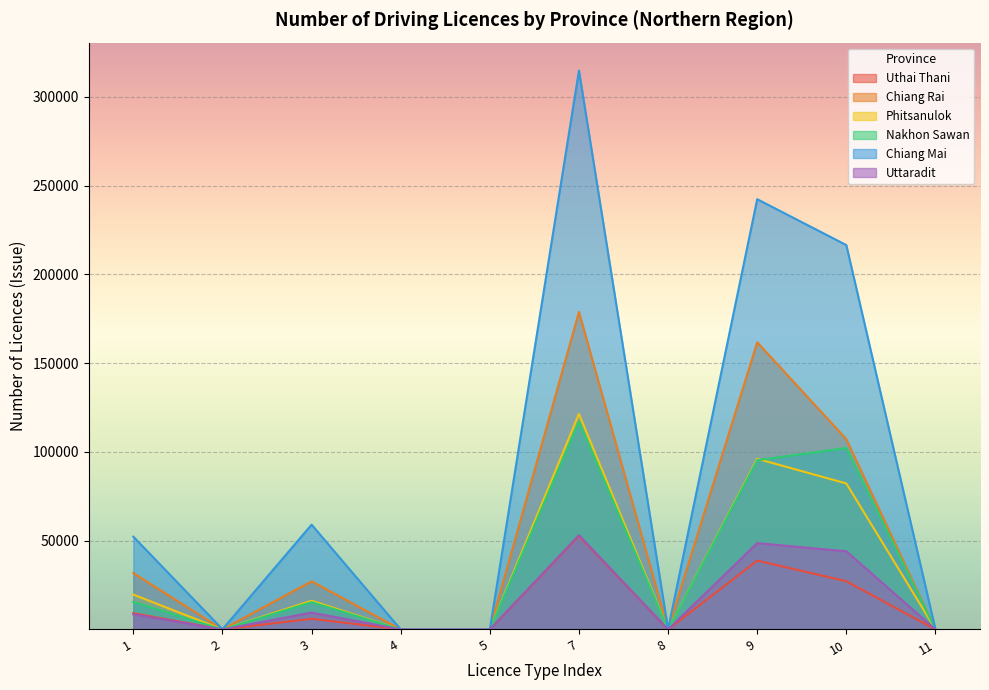

Which series changed the most between 3 and 13?

Chiang Mai